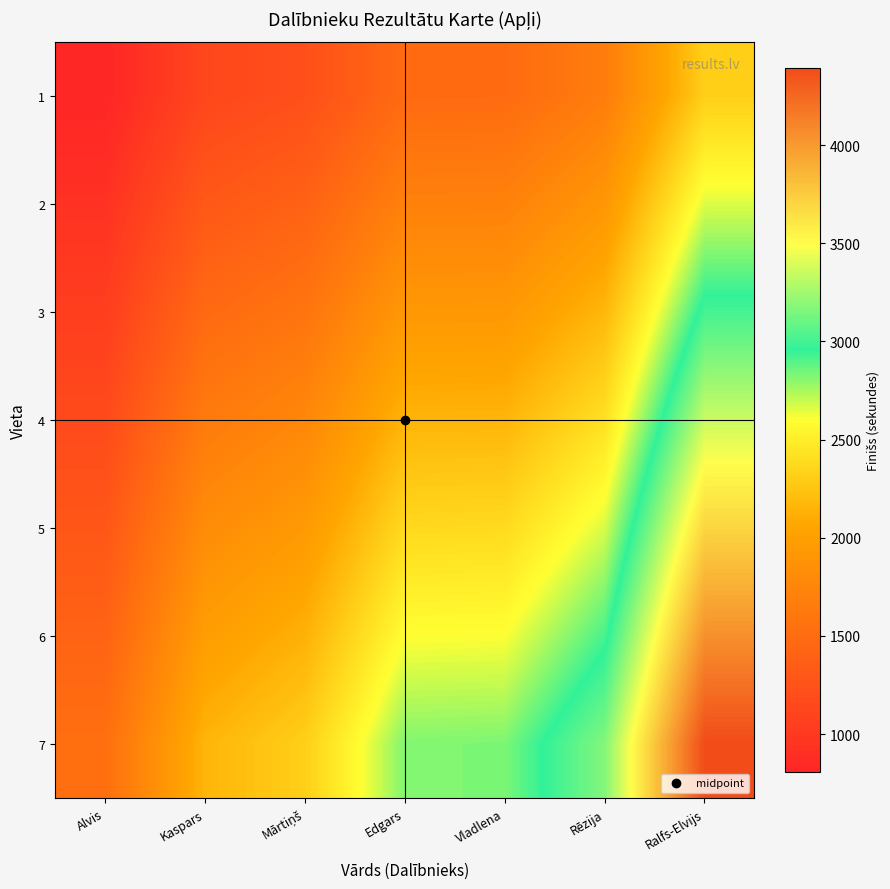

Reading right to left, transcribe all the data shown in this chart.

1: Ralfs-Elvijs=2312.0	Rēzija=1668.0	Vladlena=1488.0	Edgars=1484.0	Mārtiņš=1219.0	Kaspars=1135.0	Alvis=807.0
2: Ralfs-Elvijs=2658.8	Rēzija=1918.2	Vladlena=1711.2	Edgars=1706.6	Mārtiņš=1401.8	Kaspars=1305.2	Alvis=928.0
3: Ralfs-Elvijs=3005.6	Rēzija=2168.4	Vladlena=1934.4	Edgars=1929.2	Mārtiņš=1584.7	Kaspars=1475.5	Alvis=1049.1
4: Ralfs-Elvijs=3352.4	Rēzija=2418.6	Vladlena=2157.6	Edgars=2151.8	Mārtiņš=1767.5	Kaspars=1645.8	Alvis=1170.1
5: Ralfs-Elvijs=3699.2	Rēzija=2668.8	Vladlena=2380.8	Edgars=2374.4	Mārtiņš=1950.4	Kaspars=1816.0	Alvis=1291.2
6: Ralfs-Elvijs=4046.0	Rēzija=2919.0	Vladlena=2604.0	Edgars=2597.0	Mārtiņš=2133.2	Kaspars=1986.2	Alvis=1412.2
7: Ralfs-Elvijs=4392.8	Rēzija=3169.2	Vladlena=2827.2	Edgars=2819.6	Mārtiņš=2316.1	Kaspars=2156.5	Alvis=1533.3